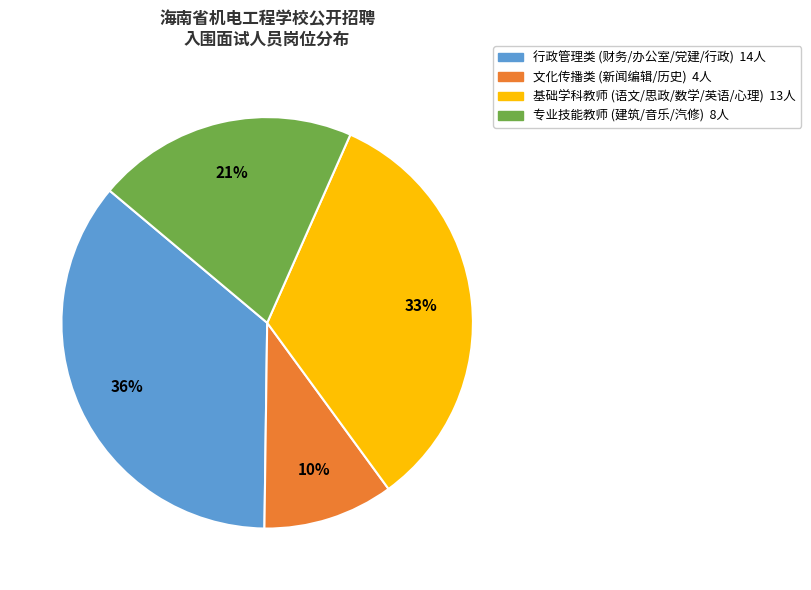

To the nearest percent, what is the average slice percentage?

25%